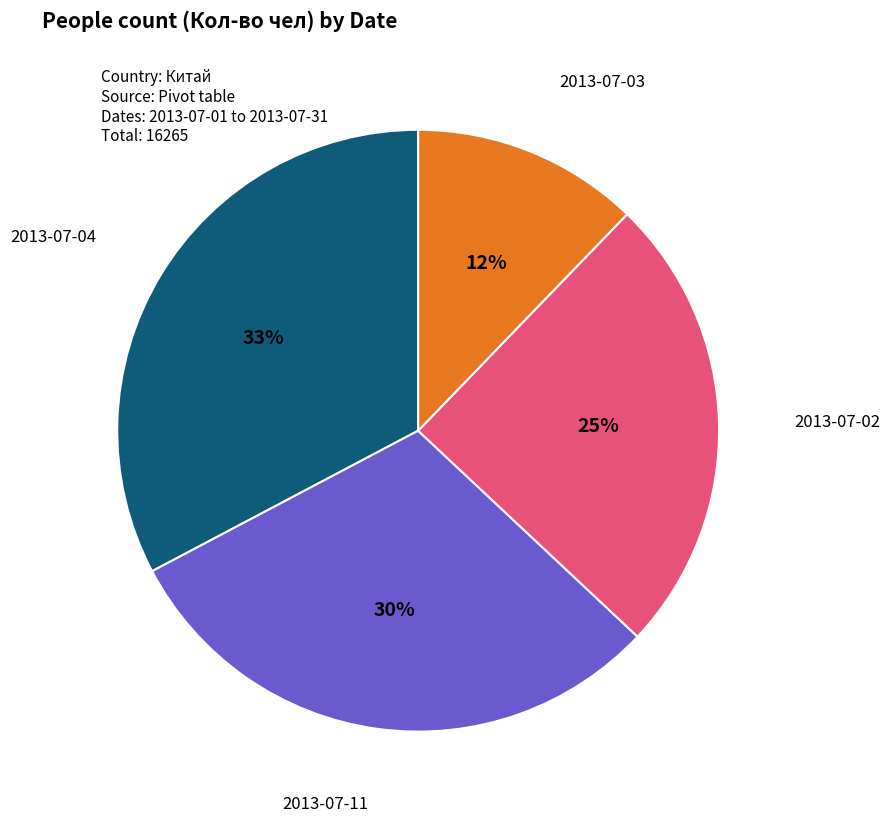

Does 2013-07-11 account for over 50% of the chart?

No